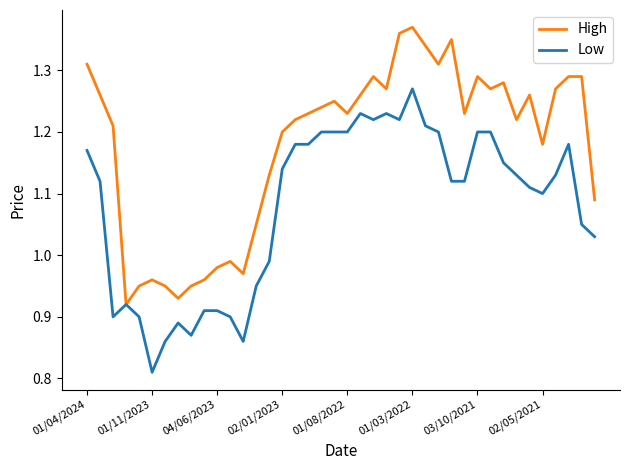

Rank the series by their average value, from lowest to highest.

Low, High